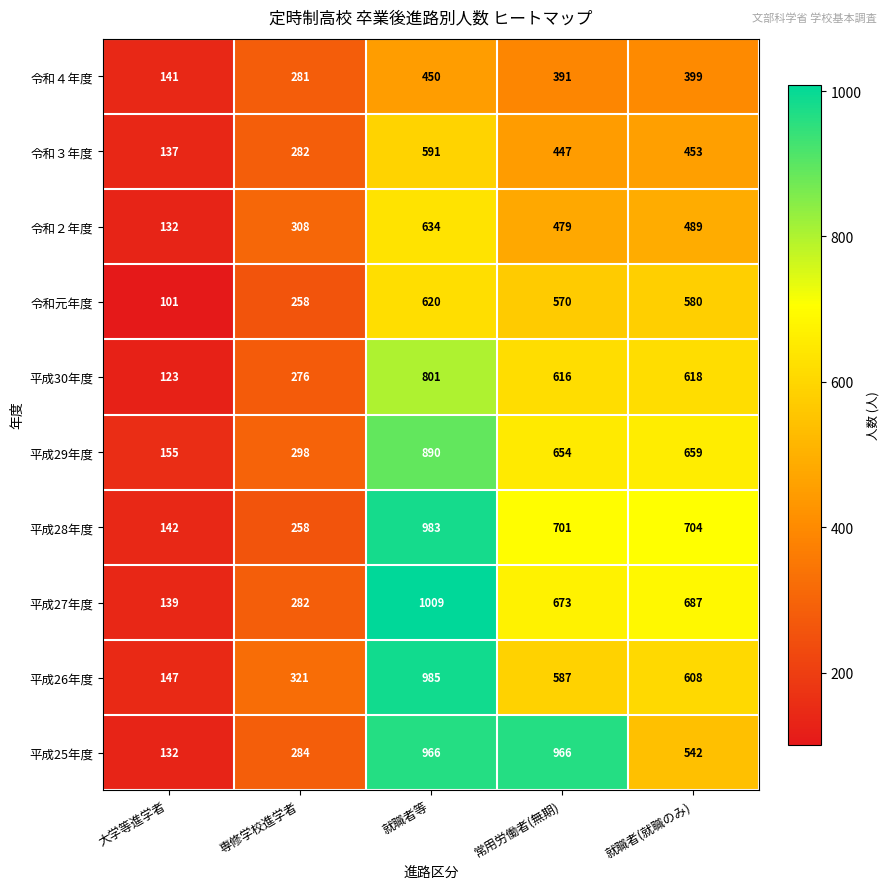

Is it true that 平成25年度 equals 644 at 常用労働者(無期)?

False